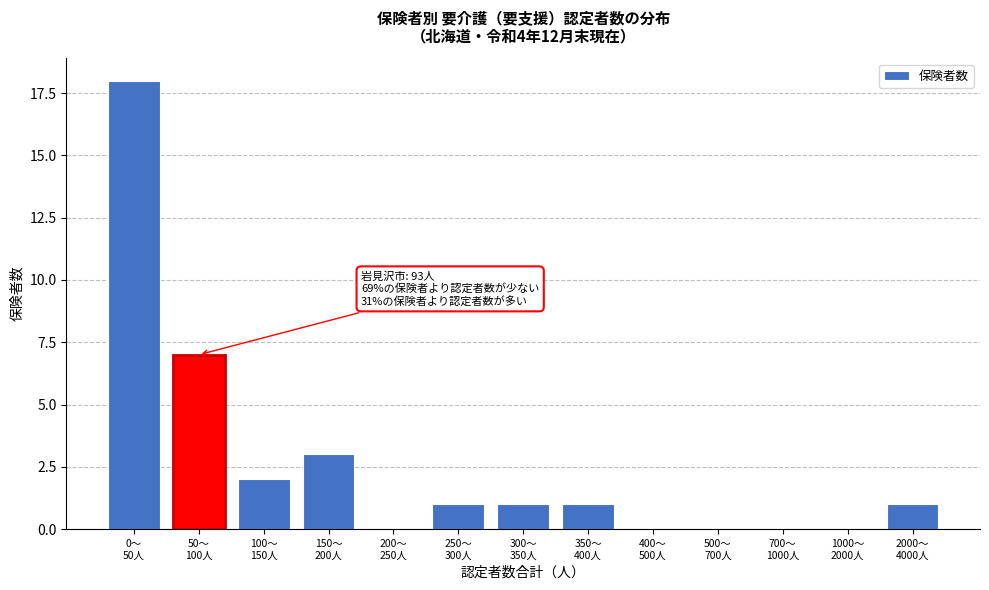

What is the sum of all values?

34